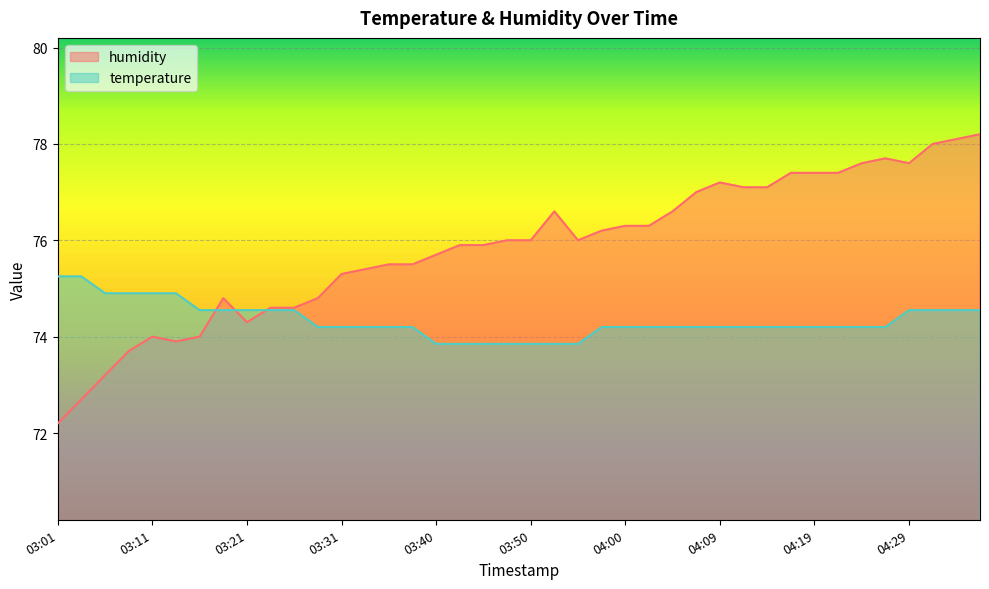

At 03:23, list the series in order from smallest to largest.

temperature, humidity